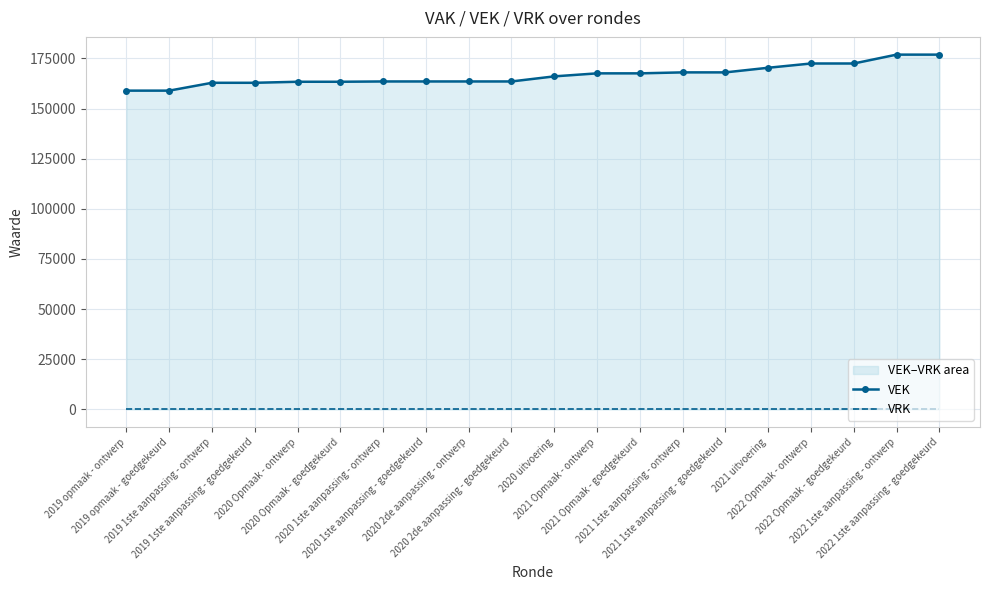

Which series changed the most between 2020 Opmaak - ontwerp and 2021 1ste aanpassing - ontwerp?

VEK